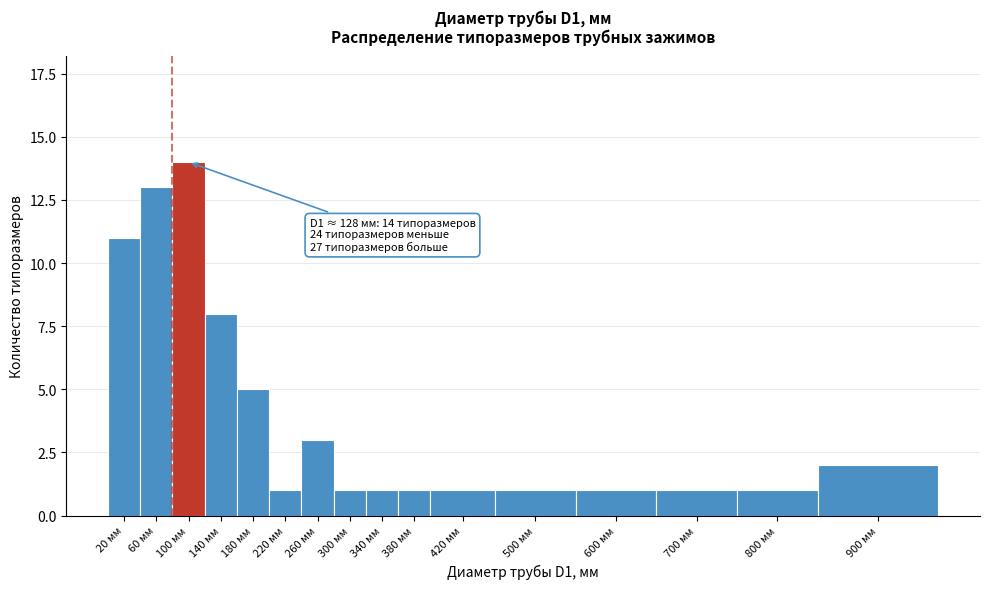

Reading right to left, transcribe all the data shown in this chart.

900 мм=2	800 мм=1	700 мм=1	600 мм=1	500 мм=1	420 мм=1	380 мм=1	340 мм=1	300 мм=1	260 мм=3	220 мм=1	180 мм=5	140 мм=8	100 мм=14	60 мм=13	20 мм=11